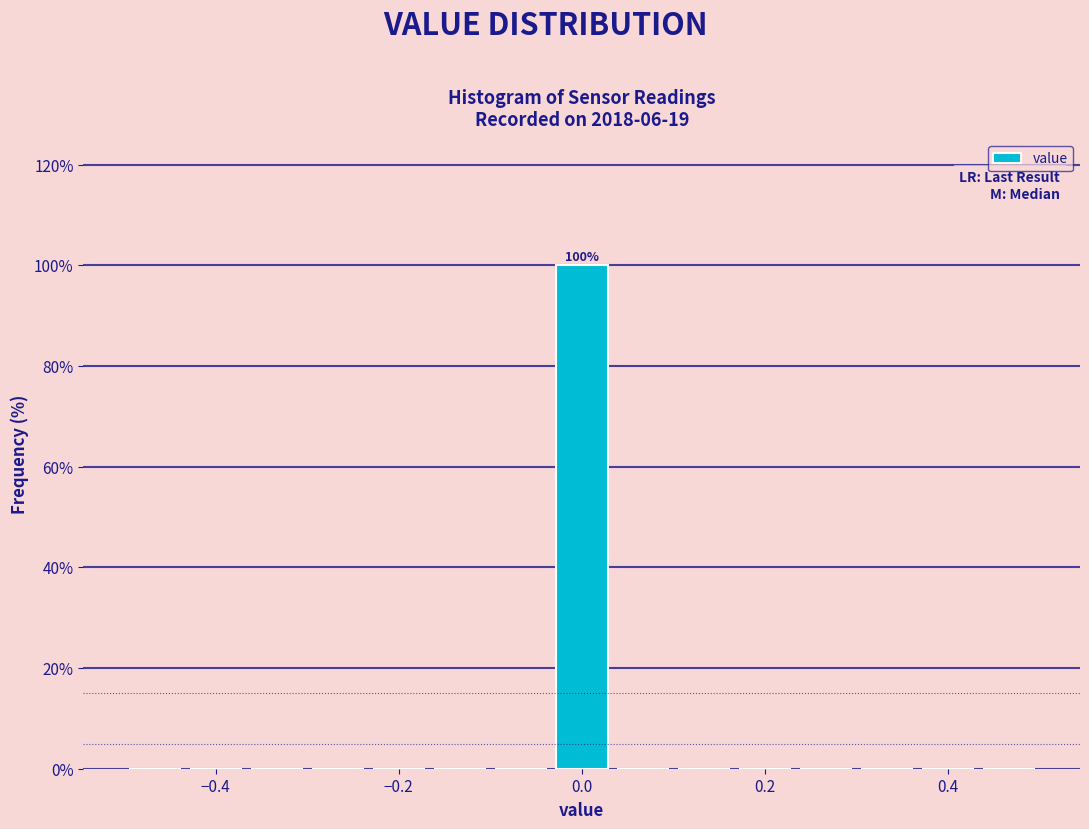

Read against the x-axis, roughly where is the centre of the tallest bar?

0.00